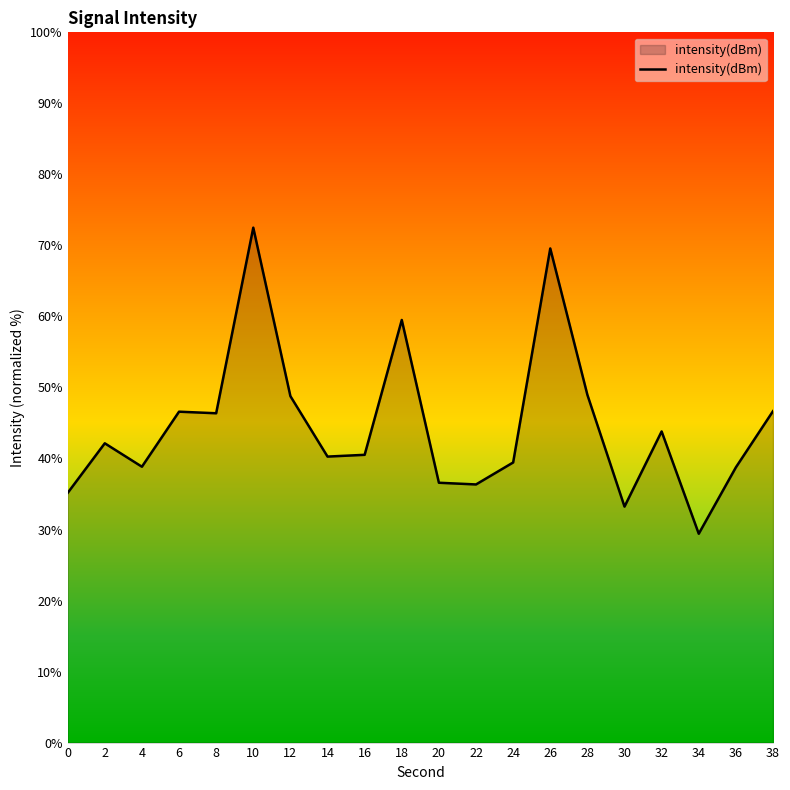

At which category does the data reach its first local valley?

4